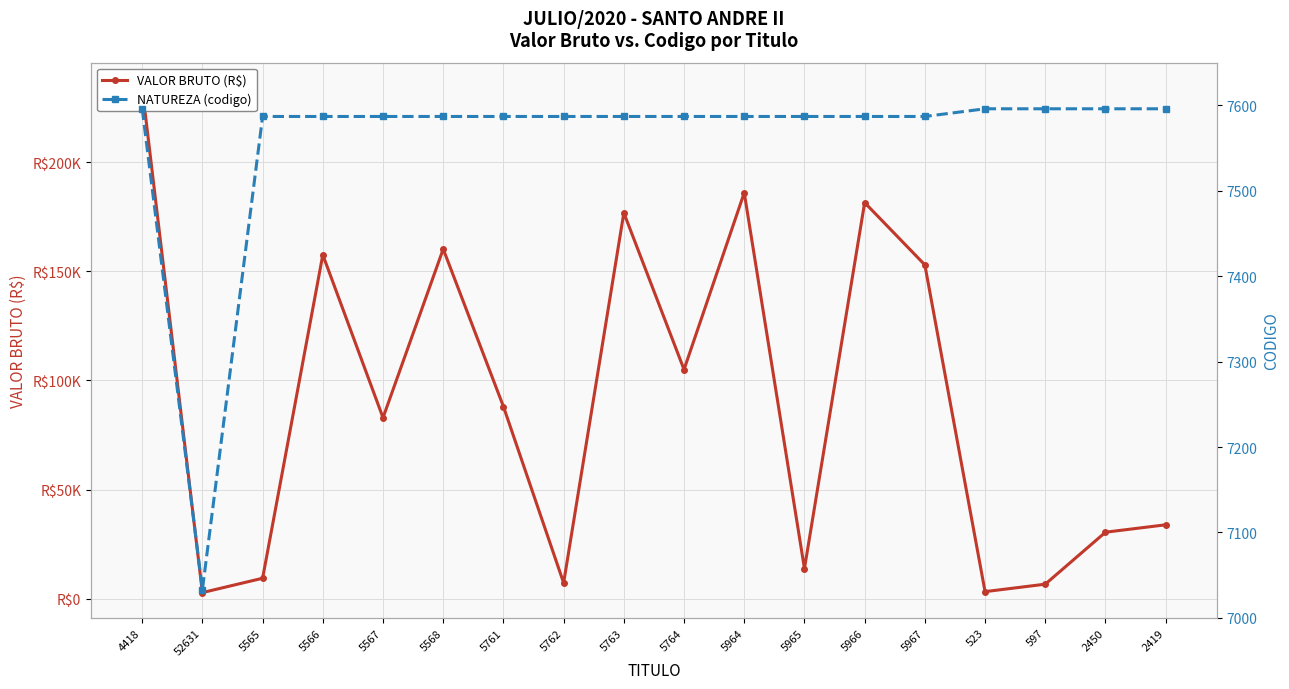

Reading right to left, transcribe all the data shown in this chart.

VALOR BRUTO (R$): 2419=33900.0	2450=30510.0	597=6709.0	523=3291.0	5967=152939.5	5966=181462.3	5965=13861.4	5964=185991.7	5764=105008.6	5763=176789.0	5762=7301.1	5761=88081.9	5568=160204.7	5567=82943.3	5566=157553.1	5565=9424.4	52631=2856.0	4418=234000.0
NATUREZA (codigo): 2419=7596.0	2450=7596.0	597=7596.0	523=7596.0	5967=7587.0	5966=7587.0	5965=7587.0	5964=7587.0	5764=7587.0	5763=7587.0	5762=7587.0	5761=7587.0	5568=7587.0	5567=7587.0	5566=7587.0	5565=7587.0	52631=7033.0	4418=7596.0